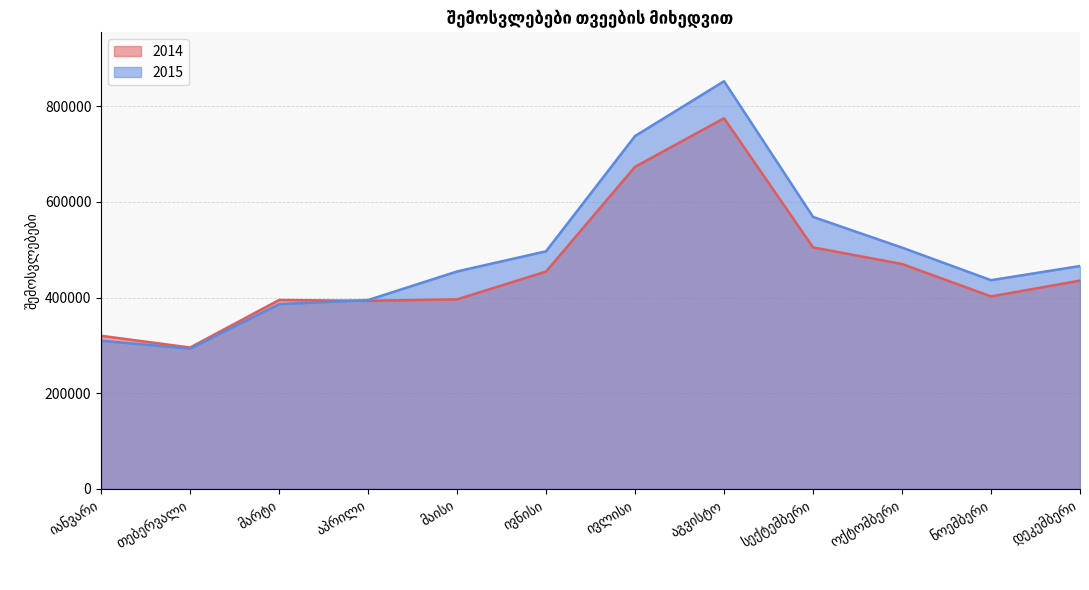

At which category does 2015 reach its first local peak?

აგვისტო